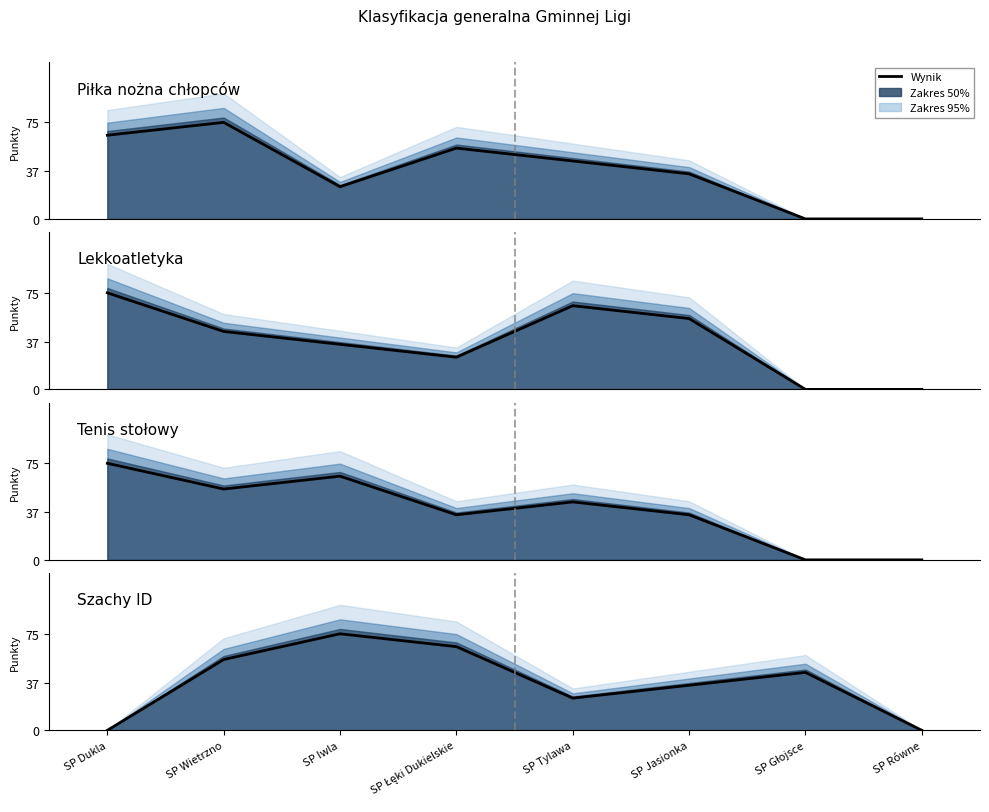

What is the sum of all Szachy ID values?

300